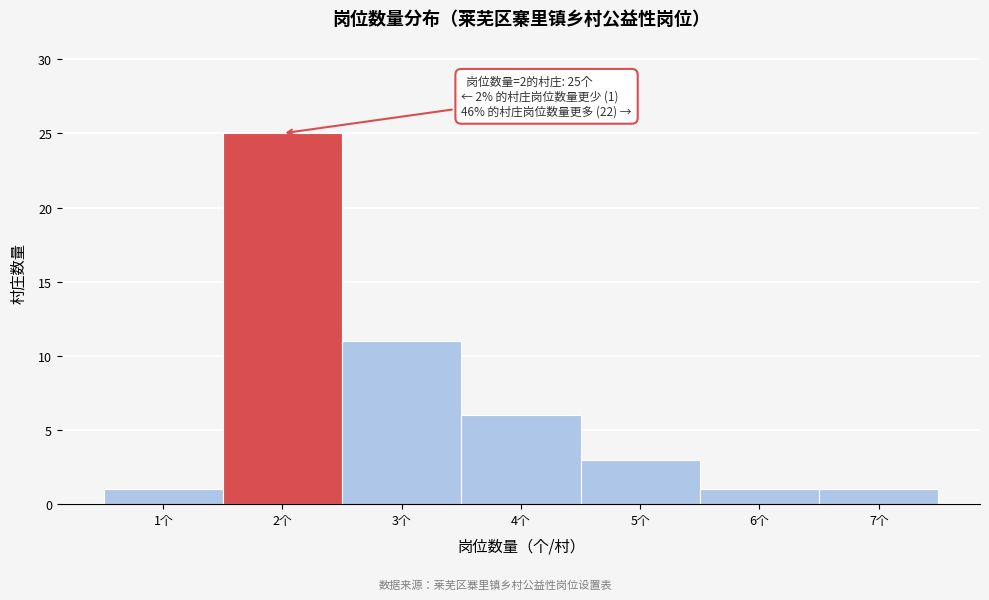

Reading right to left, extract all data points from this chart.

7个=1	6个=1	5个=3	4个=6	3个=11	2个=25	1个=1